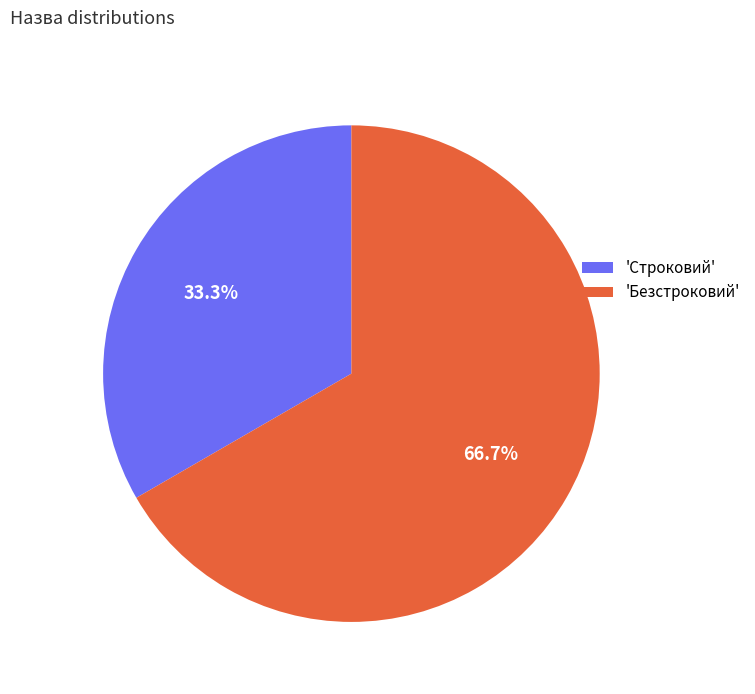

Count the number of slices in the pie.

2